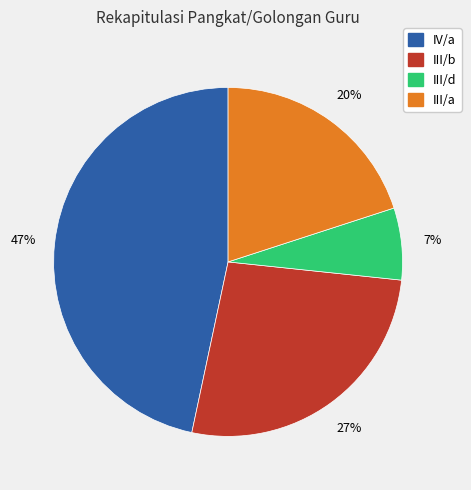

To the nearest percent, what is the difference between the III/b and III/d slice percentages?

20%